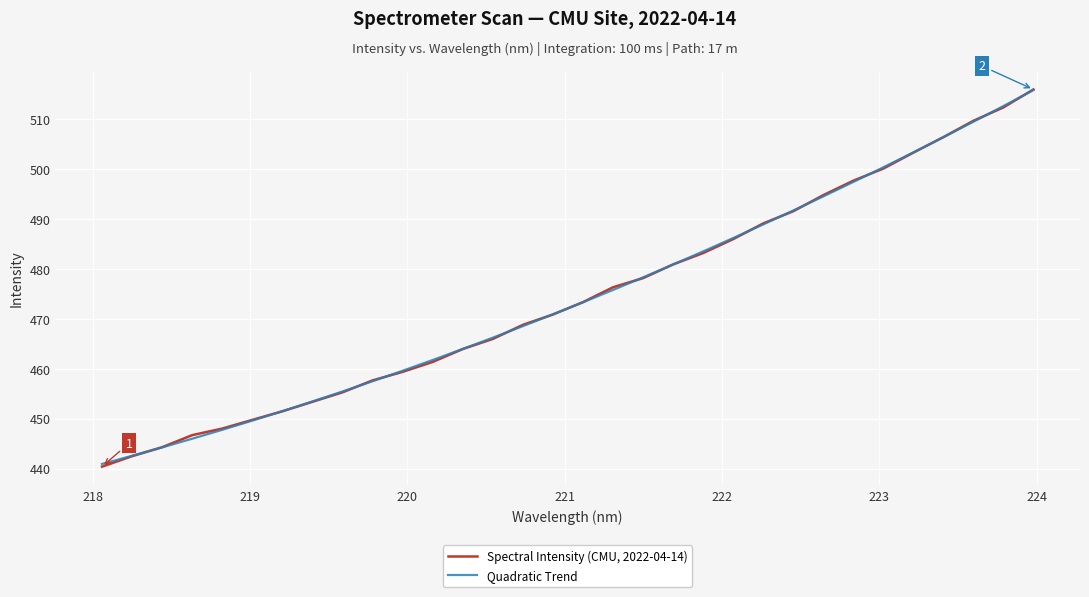

Is this an area chart (filled region under the line)?

No